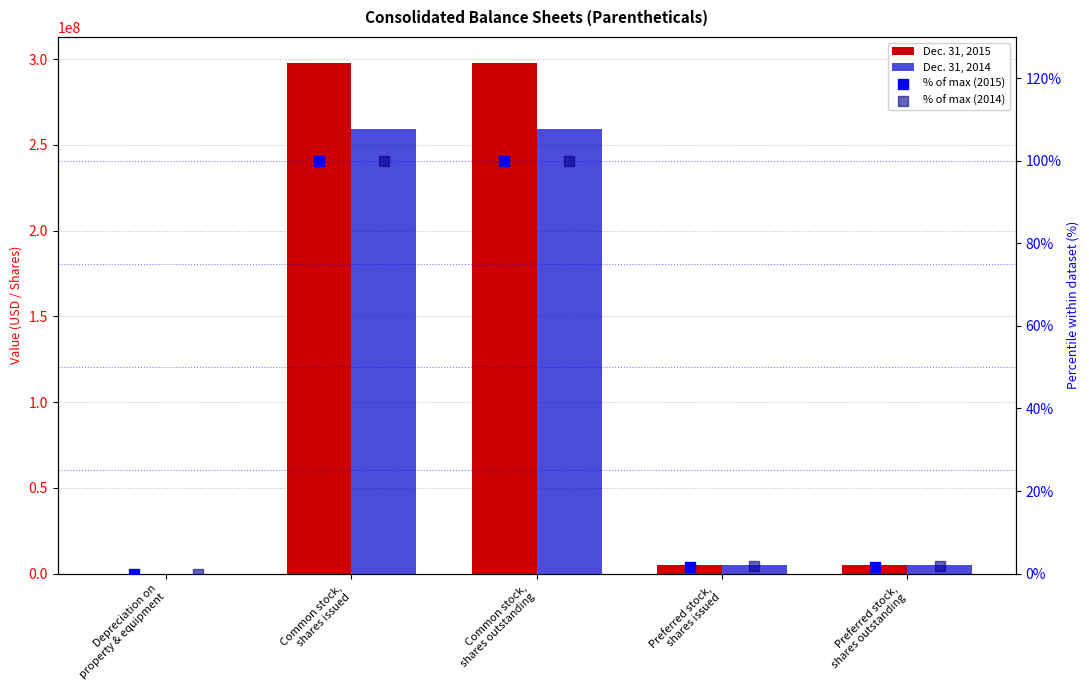

What is the total value across all series at Preferred stock,
shares outstanding?

10000003.6